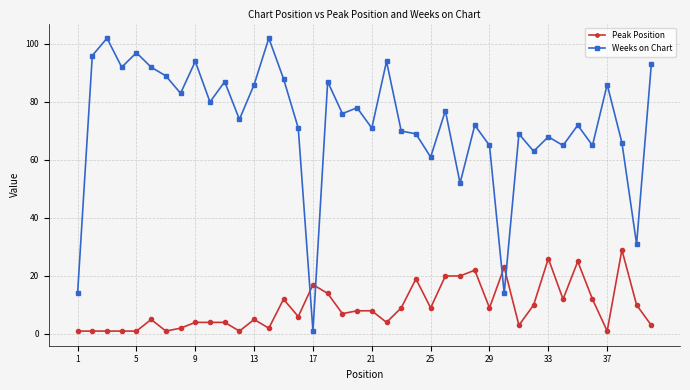

What are all the series names shown in the legend?

Peak Position, Weeks on Chart